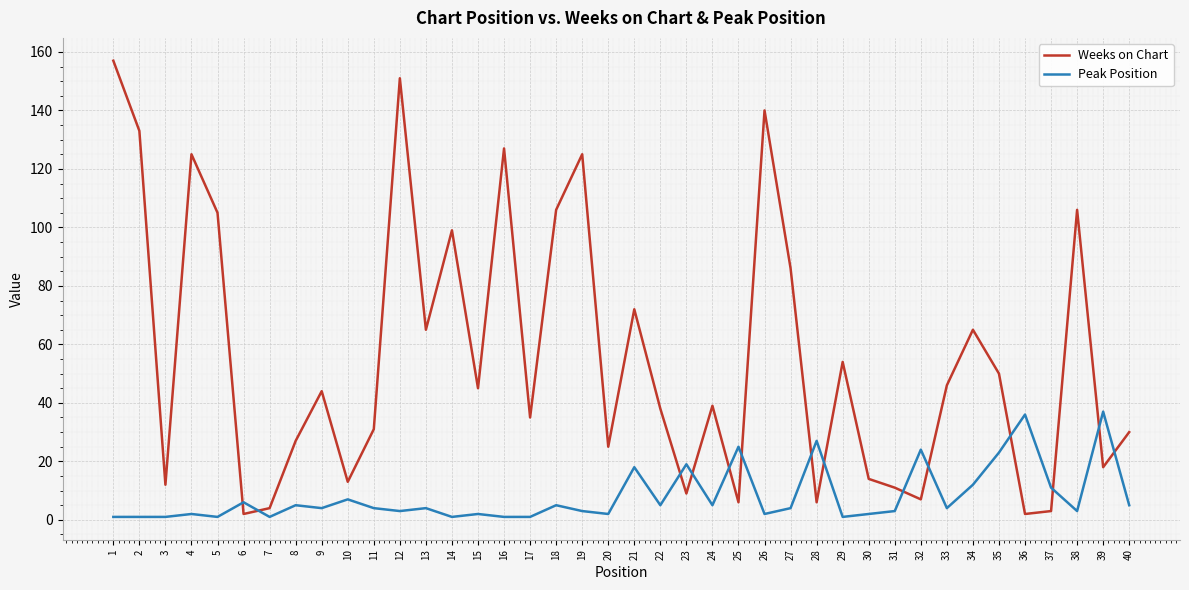

What is the difference between the maximum and minimum values in the Weeks on Chart series?

155